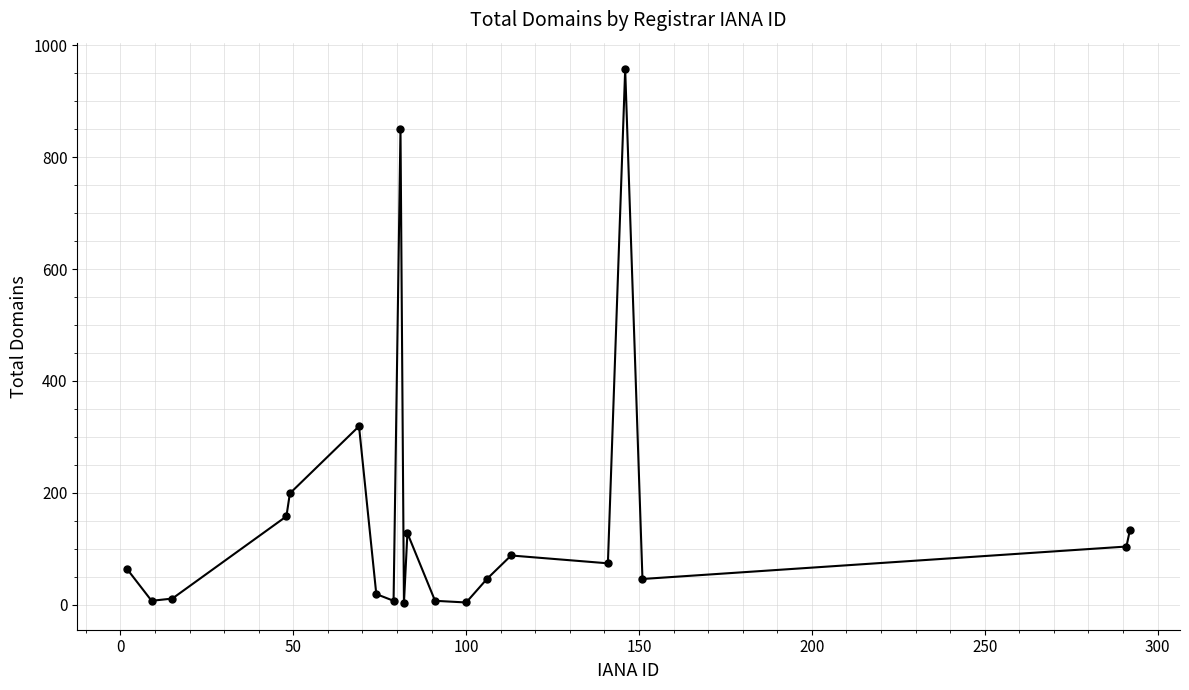

What is the value of the 16th point from the left?

74